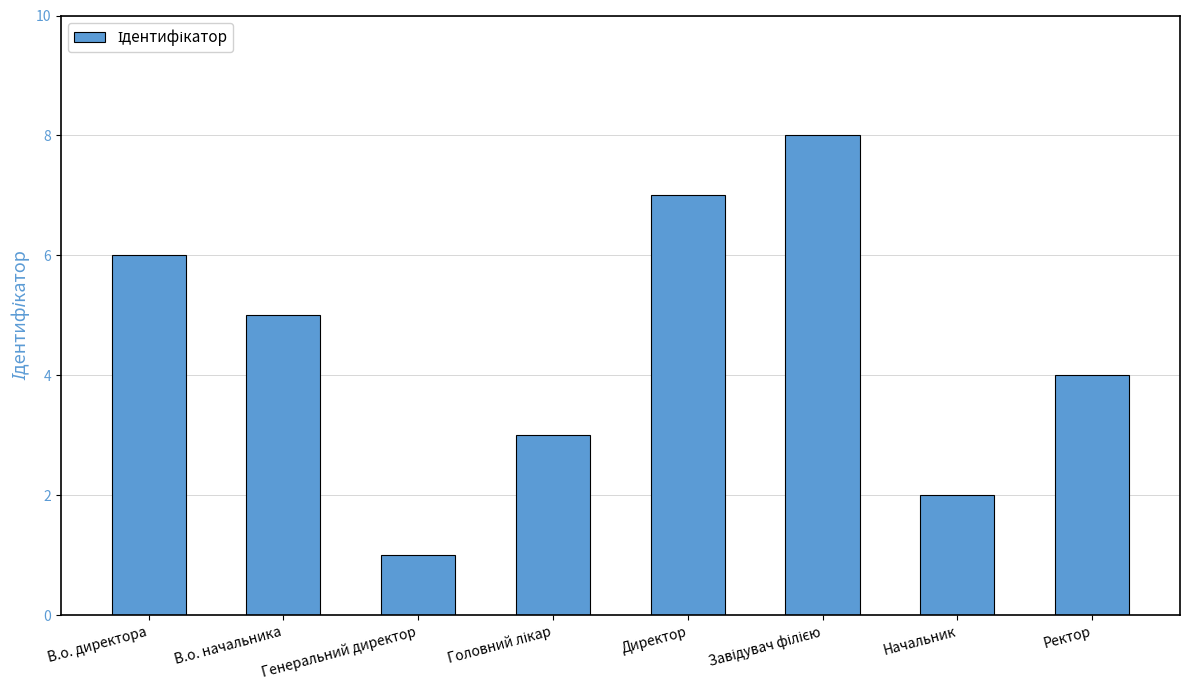

The chart shows a value of 2 at Начальник. True or false?

True